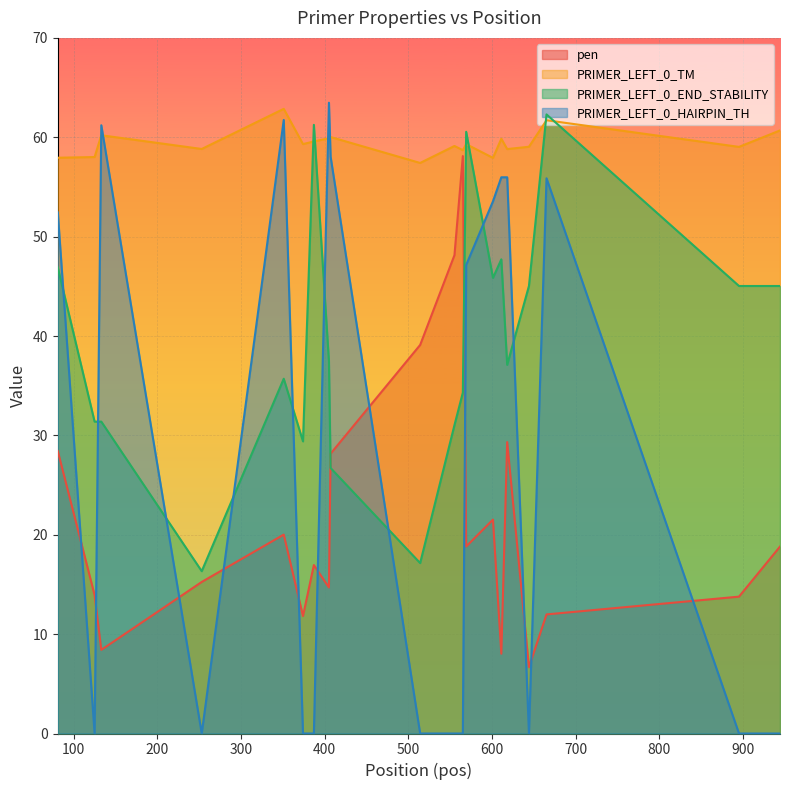

List the series in order of their peak value, lowest first.

pen, PRIMER_LEFT_0_END_STABILITY, PRIMER_LEFT_0_TM, PRIMER_LEFT_0_HAIRPIN_TH